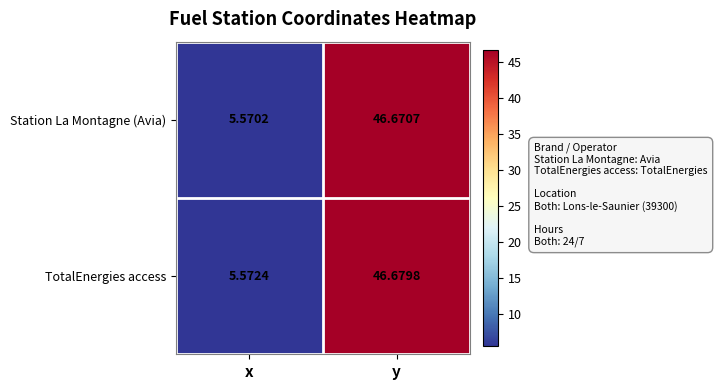

At which category is the sum across all series the highest?

y